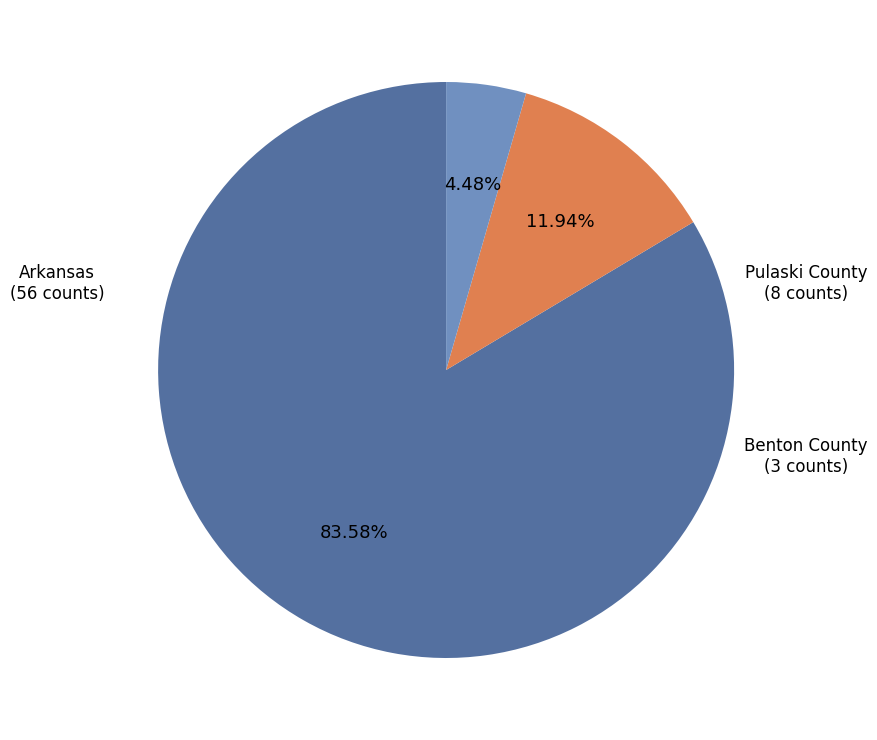

Combined, what portion of the pie is Benton County (3 counts) and Arkansas (56 counts)?

88.1%